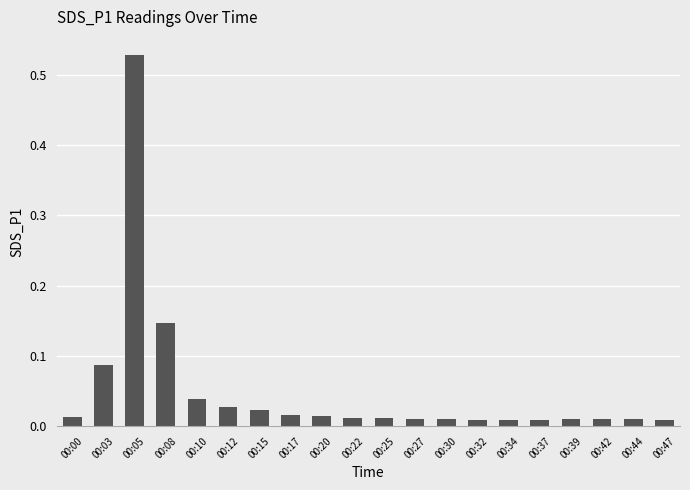

Which label corresponds to the largest value in the chart?

00:05